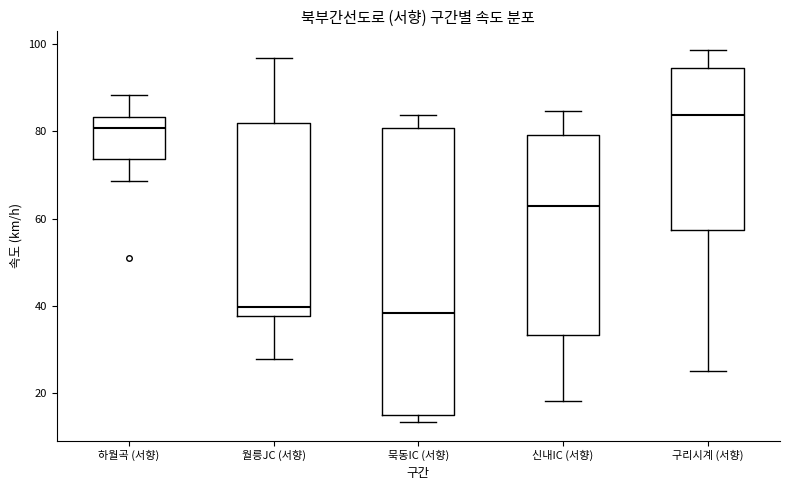

Reading left to right, transcribe this box plot: for each box, give where its median line is, the range the box spans, and where its two whiskers end, as read against the y-axis. The values are not printed on the chart, so give them approximately, as read against the axis.

하월곡 (서향): median 80, box 74 to 84, whiskers 68 to 88
월릉JC (서향): median 40, box 38 to 82, whiskers 28 to 96
묵동IC (서향): median 38, box 16 to 80, whiskers 14 to 84
신내IC (서향): median 62, box 34 to 80, whiskers 18 to 84
구리시계 (서향): median 84, box 58 to 94, whiskers 26 to 98